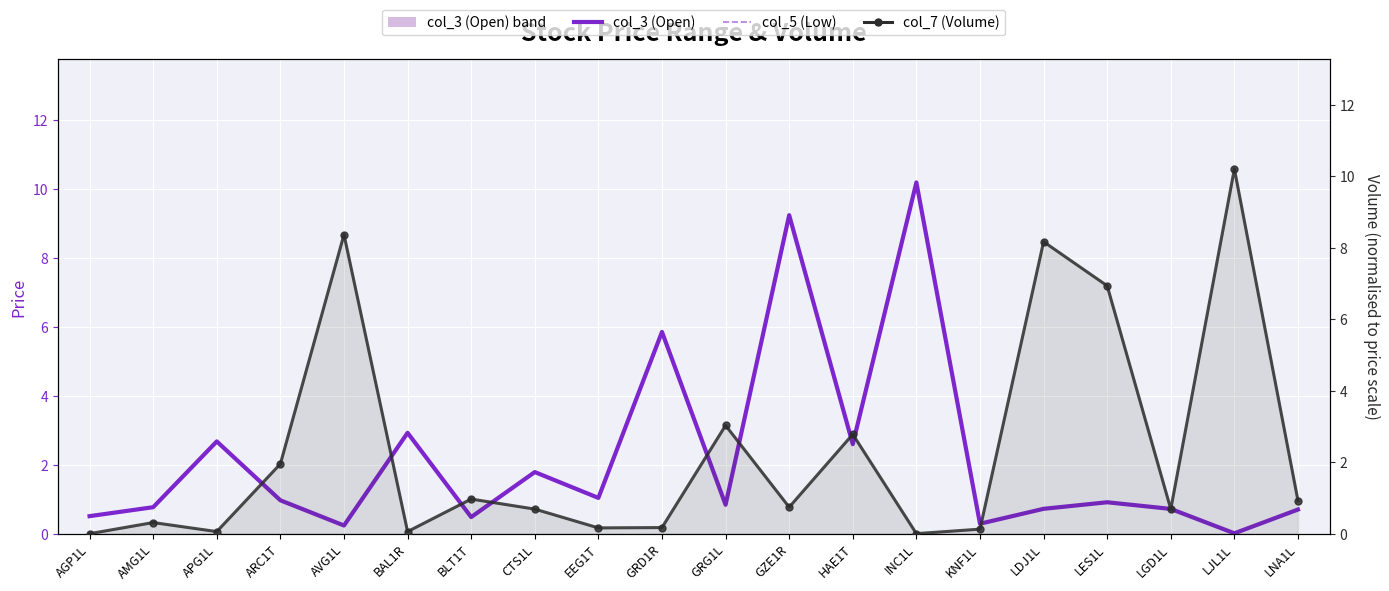

List the series in order of their peak value, lowest first.

col_3 (Open), col_5 (Low), col_7 (Volume)